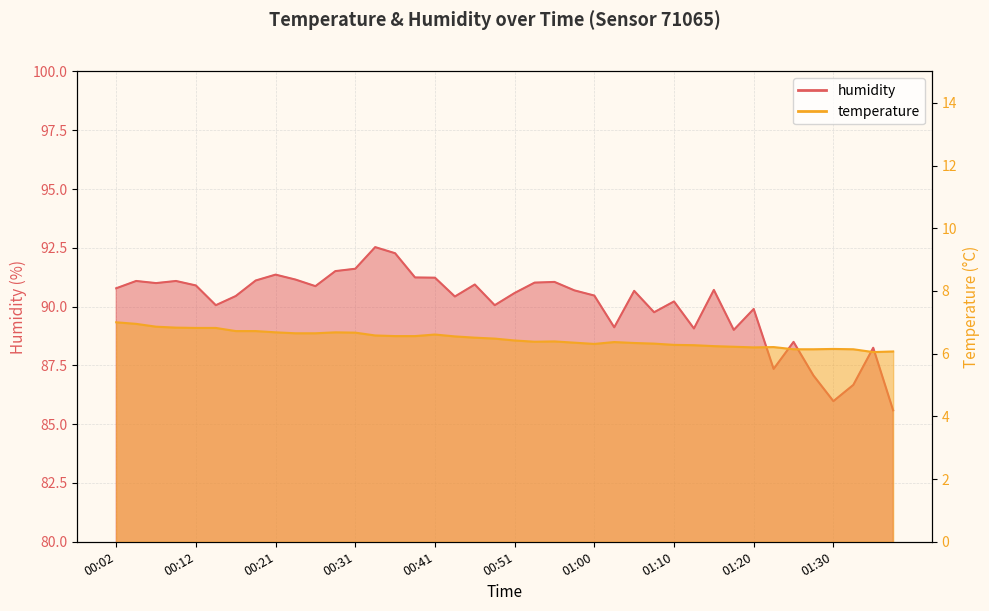

True or false: humidity and temperature intersect in this chart.

False